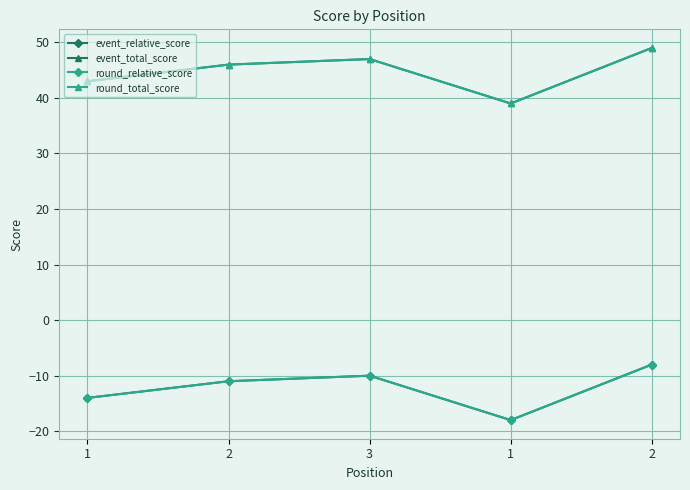

Is this an area chart (filled region under the line)?

No